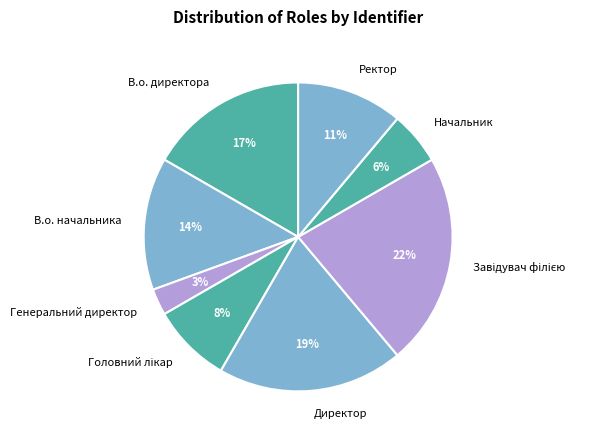

To the nearest percent, what is the combined percentage of Генеральний директор and Ректор?

14%